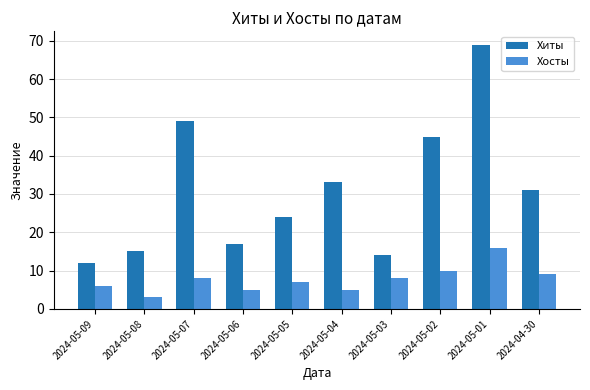

Is the value of Хиты at 2024-05-03 greater than the value of Хосты at 2024-05-06?

Yes